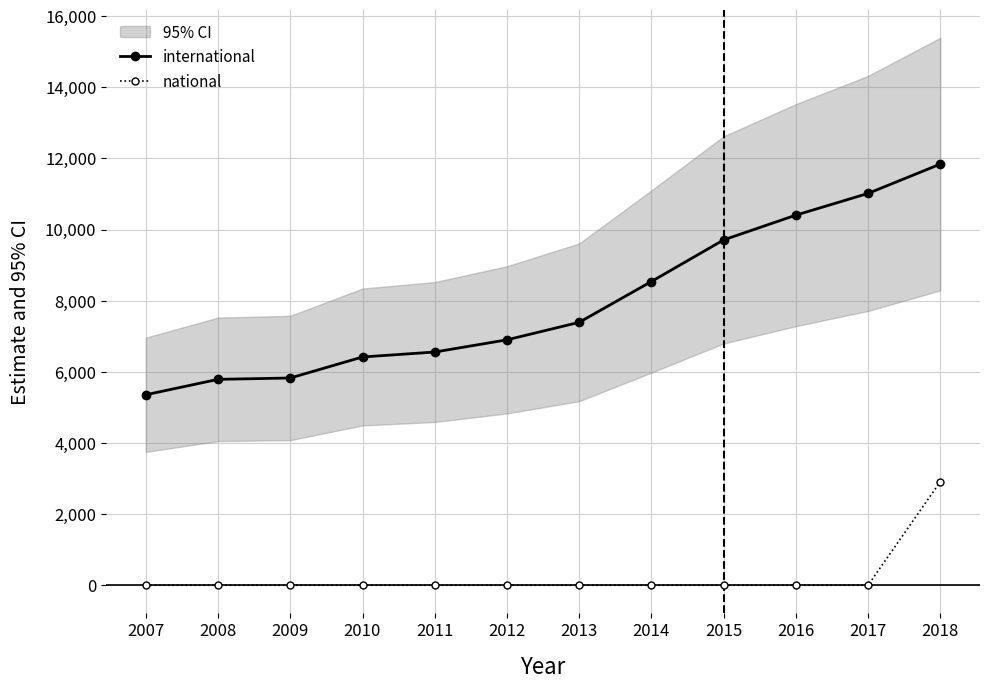

Is this an area chart (filled region under the line)?

No